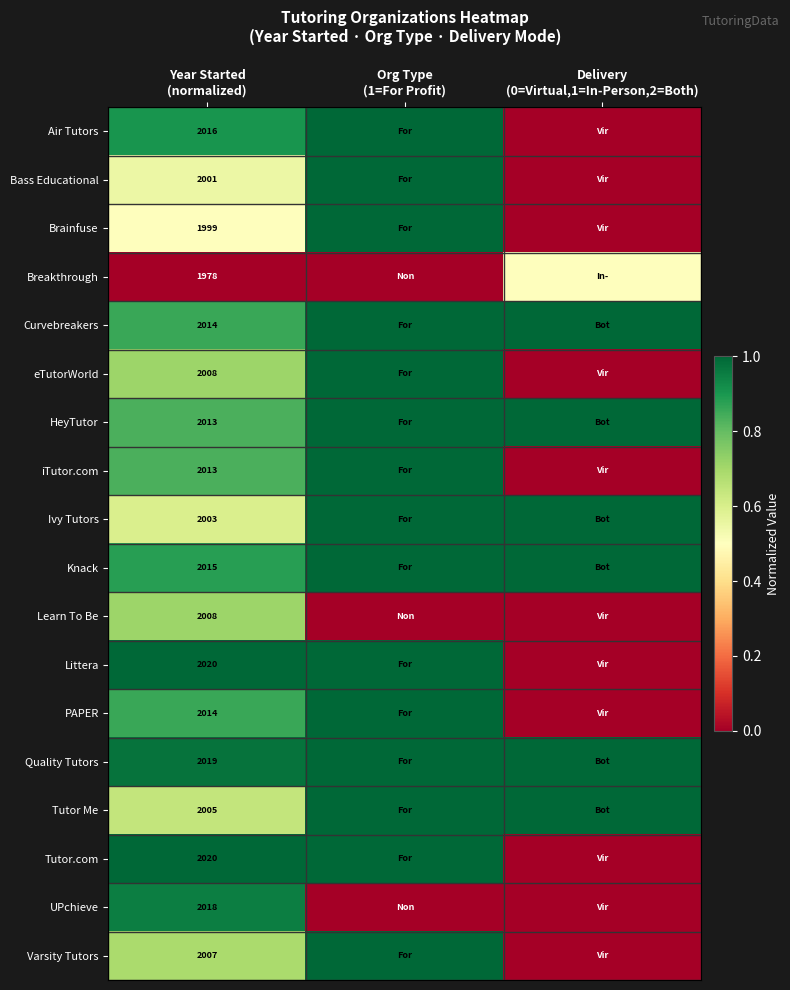

What is the difference between the Tutor.com values at Year Started (normalized) and Delivery (0=Virtual,1=In-Person,2=Both)?

1.0